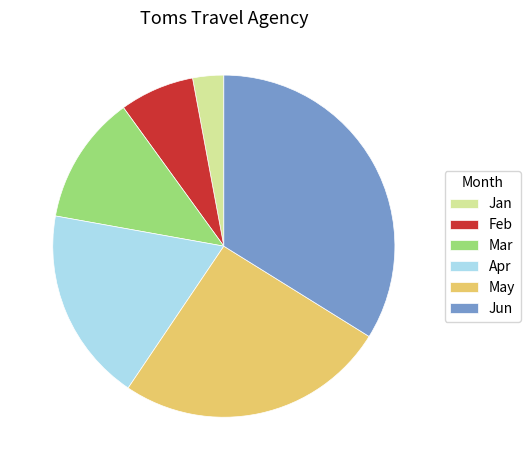

Rank the categories by value from lowest to highest.

Jan, Feb, Mar, Apr, May, Jun